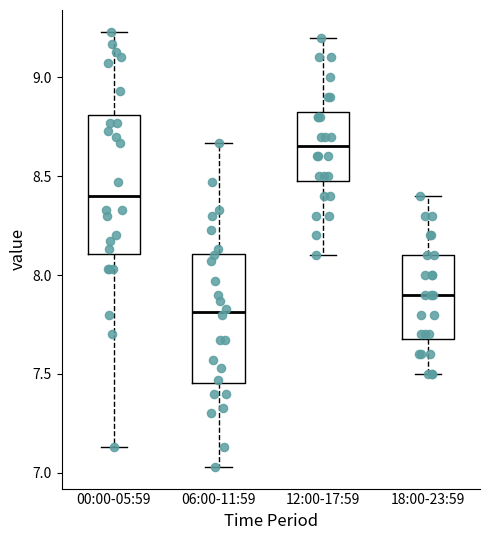

Reading left to right, transcribe this box plot: for each box, give where its median line is, the range the box spans, and where its two whiskers end, as read against the y-axis. The values are not printed on the chart, so give them approximately, as read against the axis.

00:00-05:59: median 8.40, box 8.10 to 8.80, whiskers 7.15 to 9.25
06:00-11:59: median 7.80, box 7.45 to 8.10, whiskers 7.05 to 8.65
12:00-17:59: median 8.65, box 8.50 to 8.85, whiskers 8.10 to 9.20
18:00-23:59: median 7.90, box 7.70 to 8.10, whiskers 7.50 to 8.40